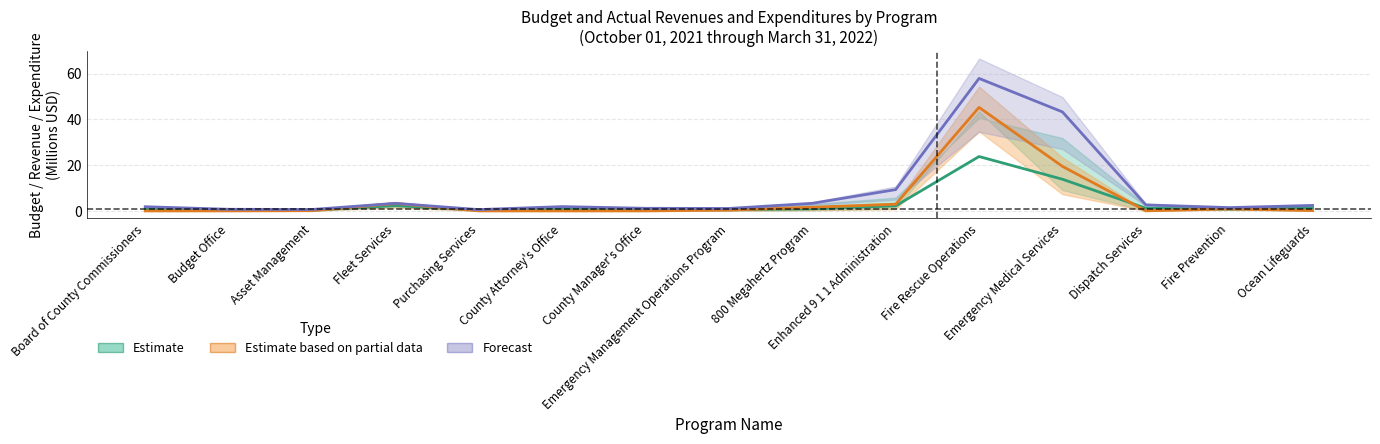

Reading left to right, what are all the values shown in this chart?

Estimate: 0.9	0.4	0.3	2.3	0.3	0.9	0.6	0.5	0.9	2.2	23.7	13.8	1.1	0.8	1.2
Estimate based on partial data: 0.0	0.0	0.1	3.2	0.0	0.0	0.0	0.4	1.6	2.9	45.2	19.5	0.0	0.9	0.1
Forecast: 1.8	0.7	0.6	3.3	0.6	1.9	1.1	1.1	3.3	9.3	57.9	43.2	2.6	1.4	2.4